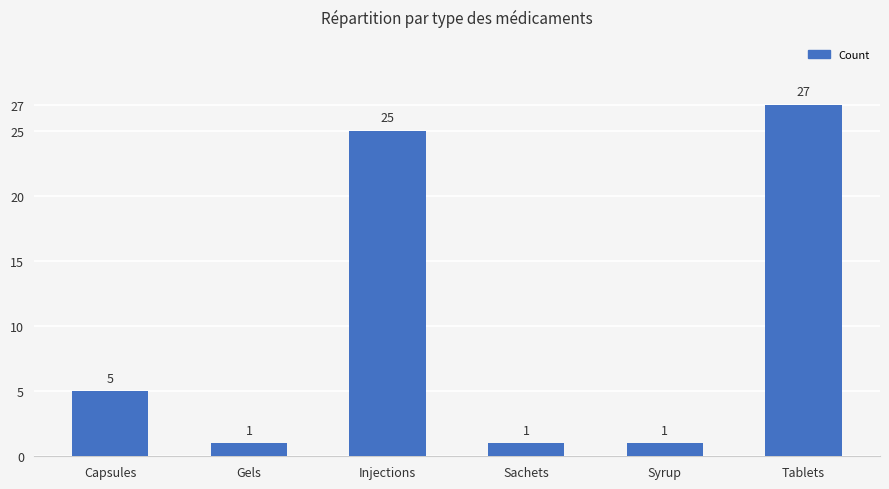

Which label corresponds to the largest value in the chart?

Tablets